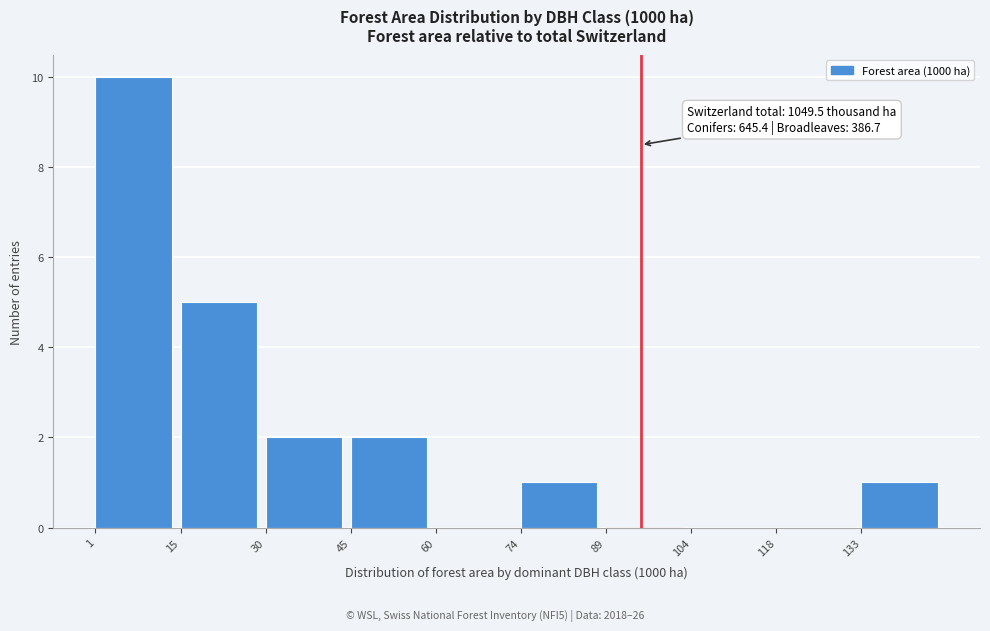

Which range on the x-axis has the tallest bar?

0 to 16